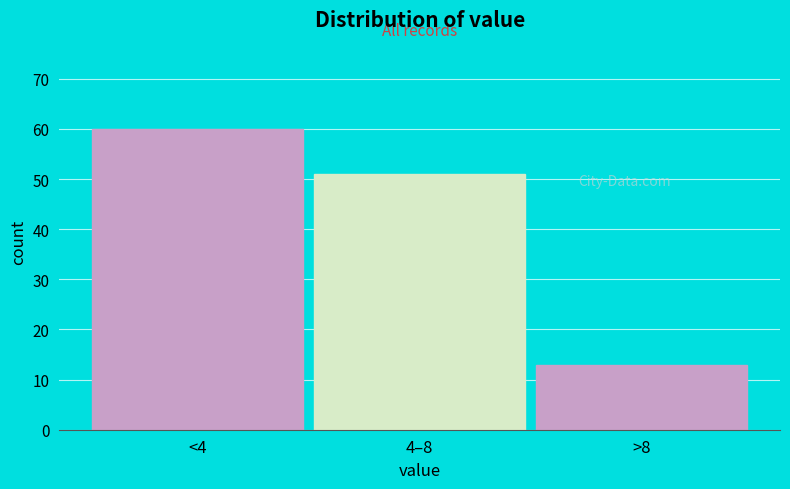

Reading right to left, transcribe all the data shown in this chart.

13	51	60